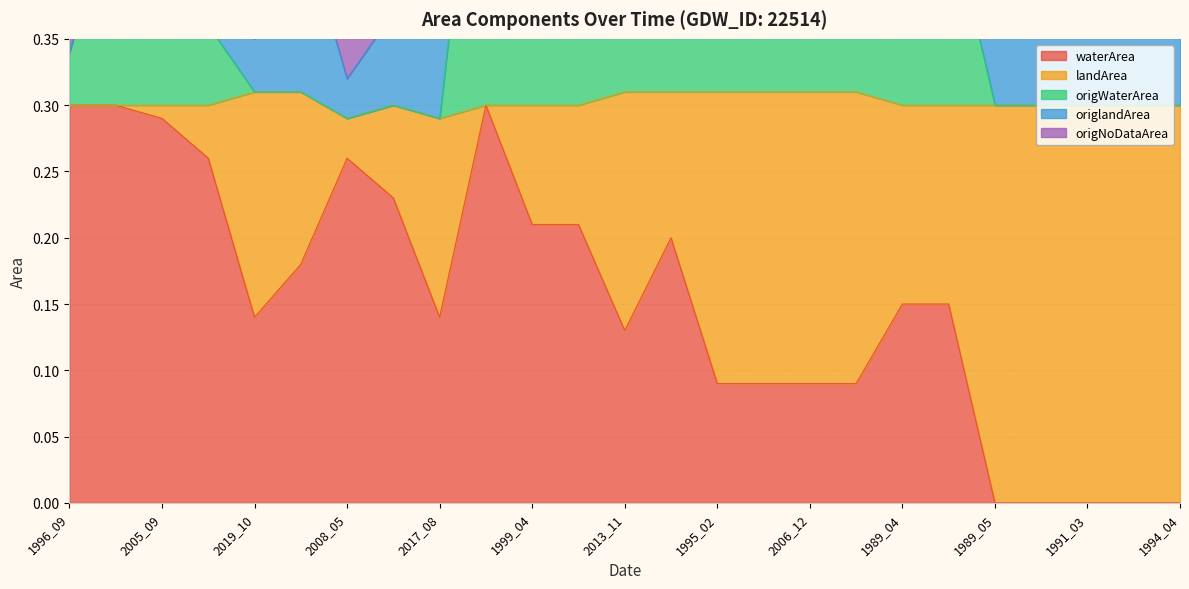

Which series changed the most between 2005_09 and 2008_05?

origWaterArea